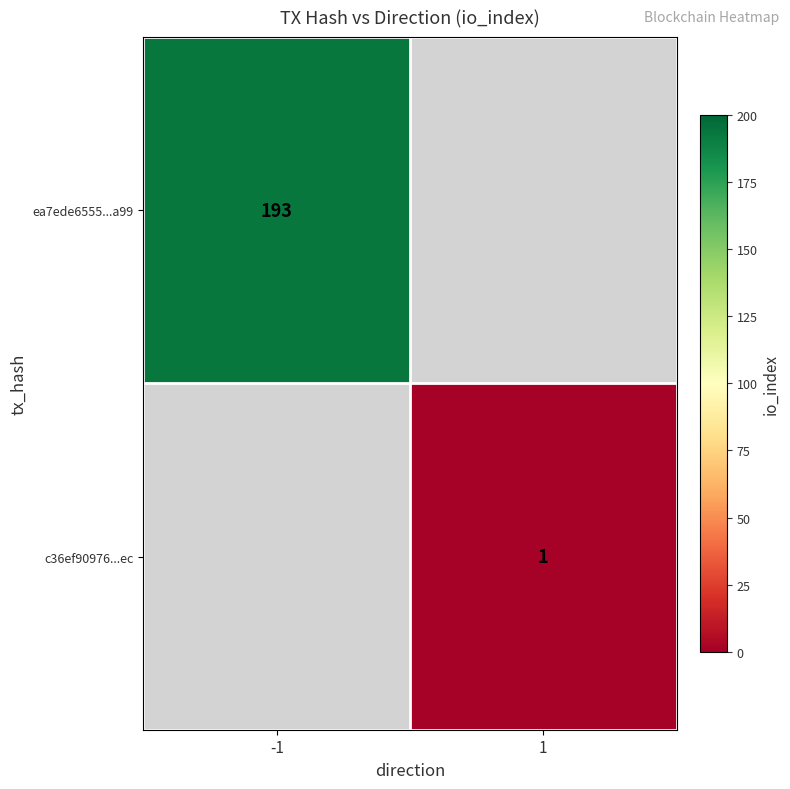

Is the value of c36ef90976...ec at 1 greater than the value of ea7ede6555...a99 at -1?

No